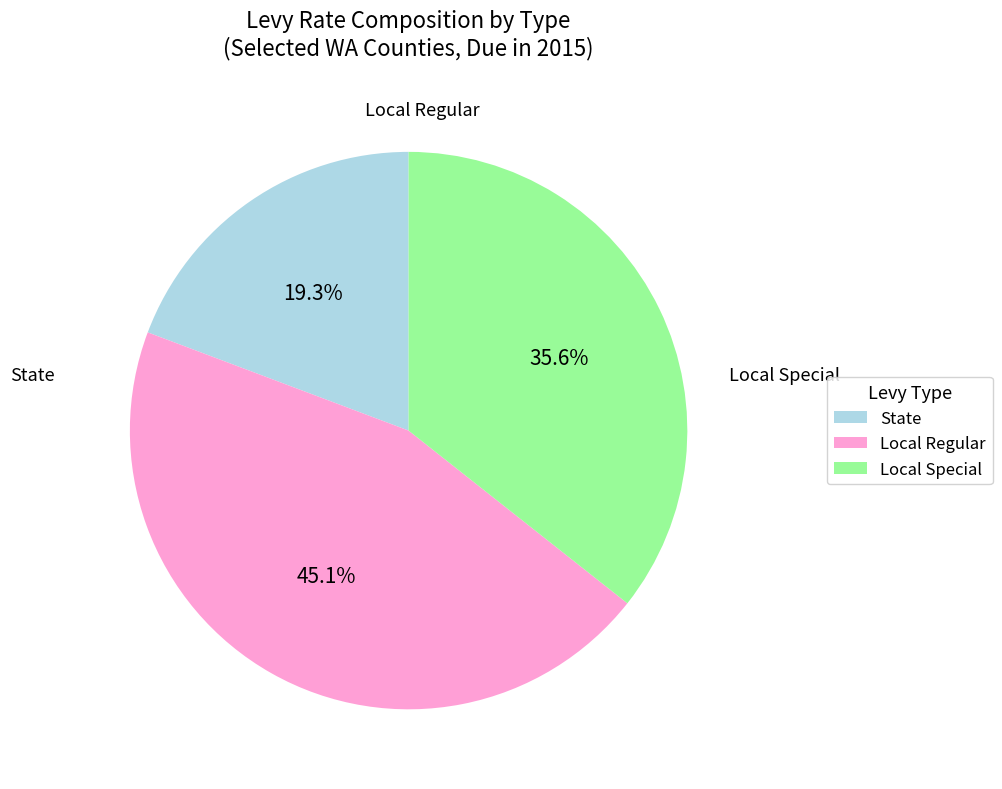

Count the number of slices in the pie.

3